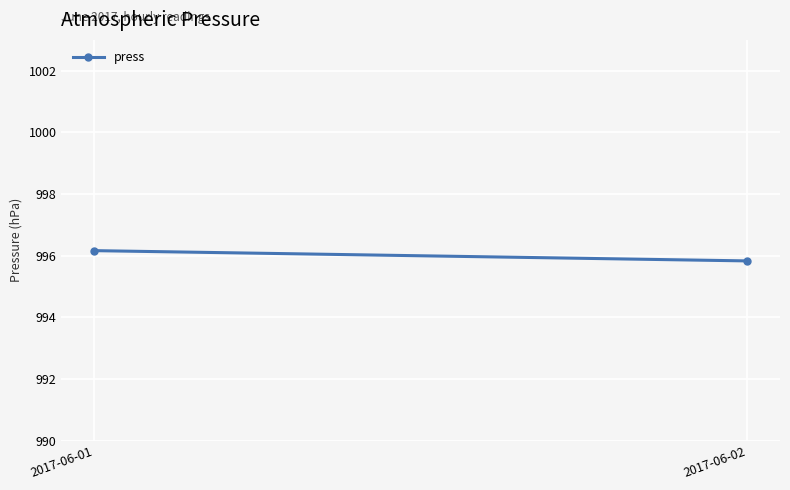

Where does the data first go above 996?

2017-06-01